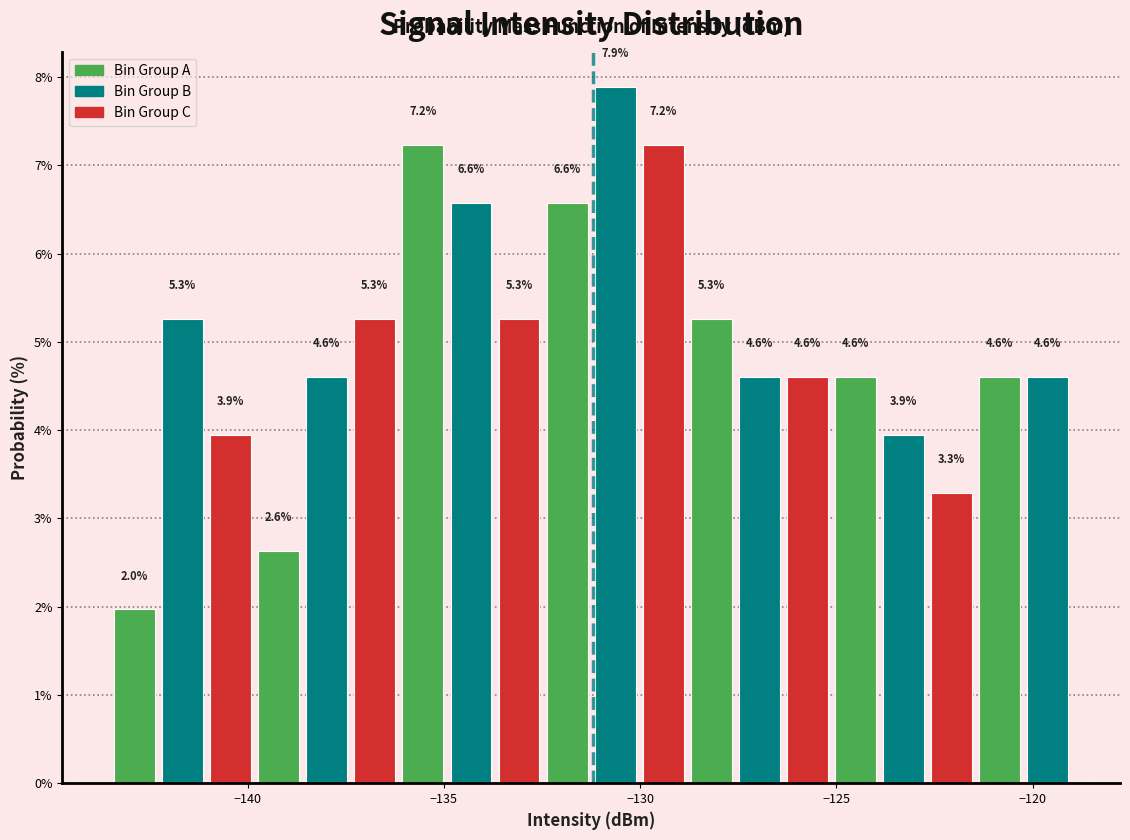

Read against the x-axis, roughly where is the centre of the tallest bar?

-130.5